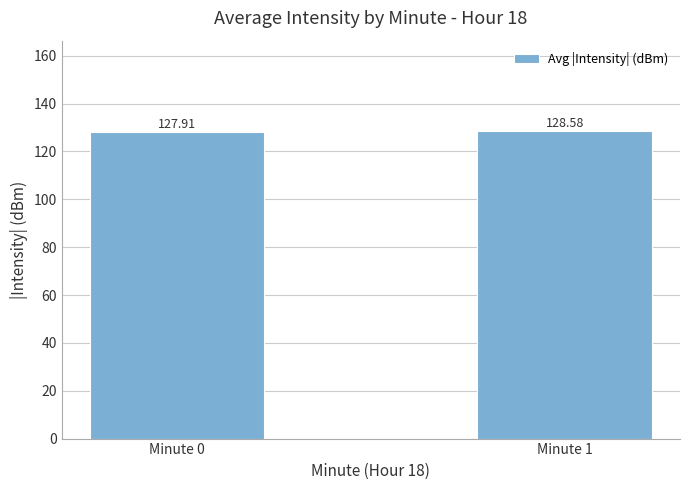

What is the value of the 1st bar from the left?

127.9